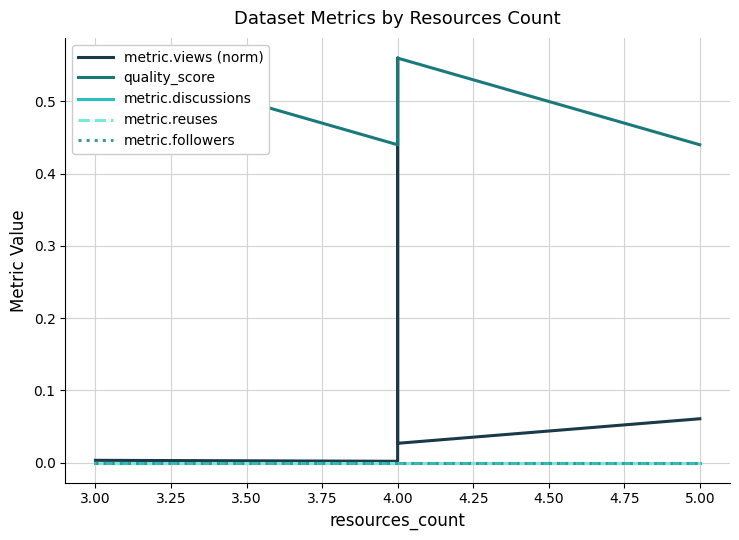

Between 3.00 and 4.00, which series saw the biggest shift?

quality_score